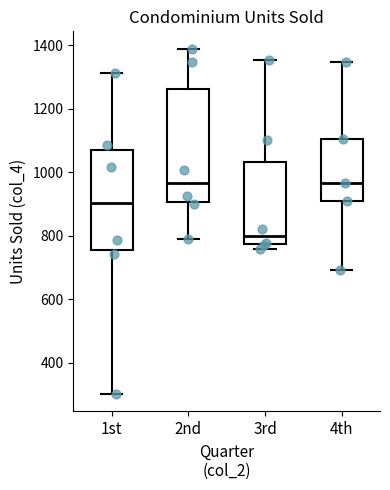

Reading left to right, transcribe this box plot: for each box, give where its median line is, the range the box spans, and where its two whiskers end, as read against the y-axis. The values are not printed on the chart, so give them approximately, as read against the axis.

1st: median 900, box 760 to 1060, whiskers 300 to 1320
2nd: median 960, box 900 to 1260, whiskers 800 to 1400
3rd: median 800, box 780 to 1040, whiskers 760 to 1360
4th: median 960, box 920 to 1100, whiskers 700 to 1340